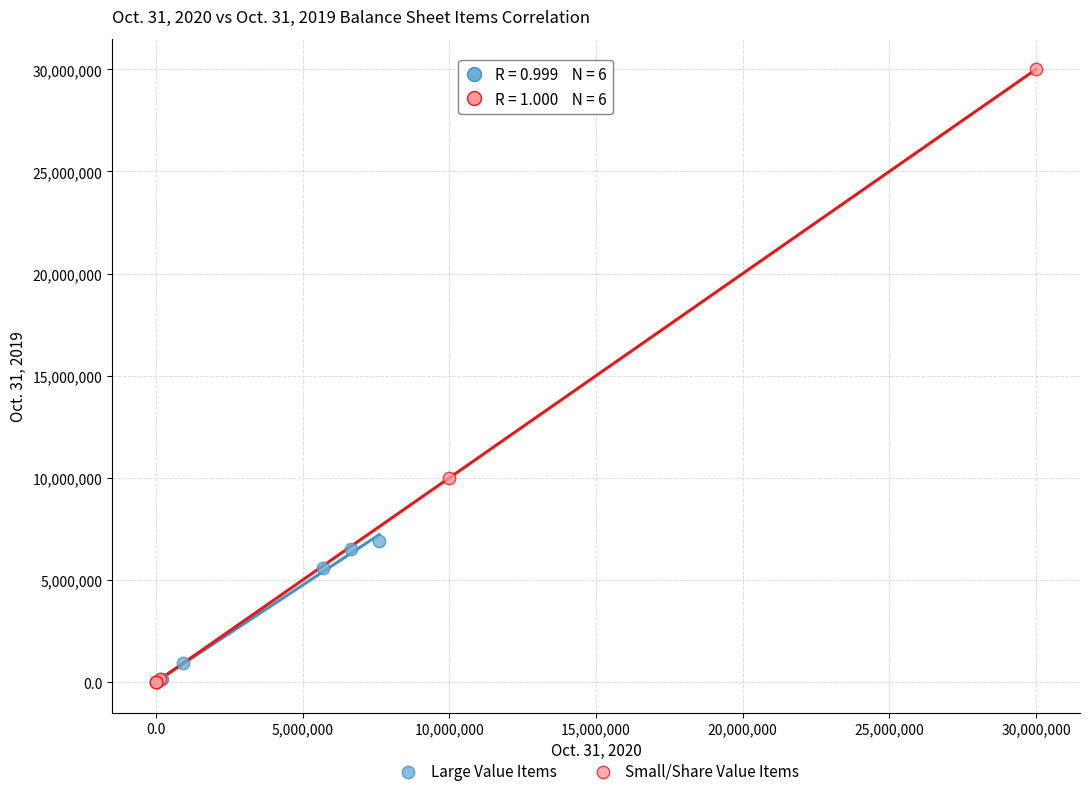

What are all the series names shown in the legend?

Large Value Items, Small/Share Value Items